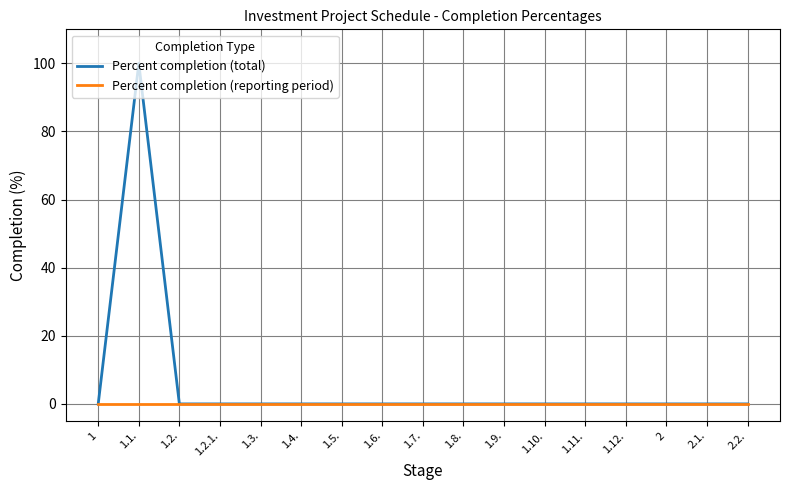

True or false: Percent completion (total) has a value of 35 at 1.8..

False